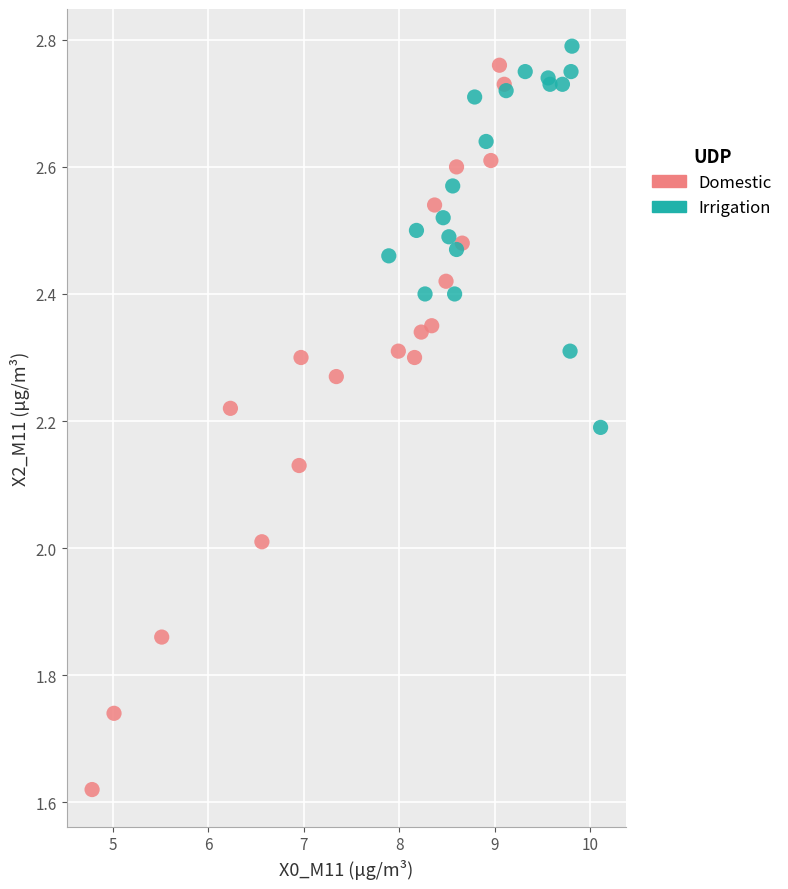

Which series has the widest spread of Y values?

Domestic